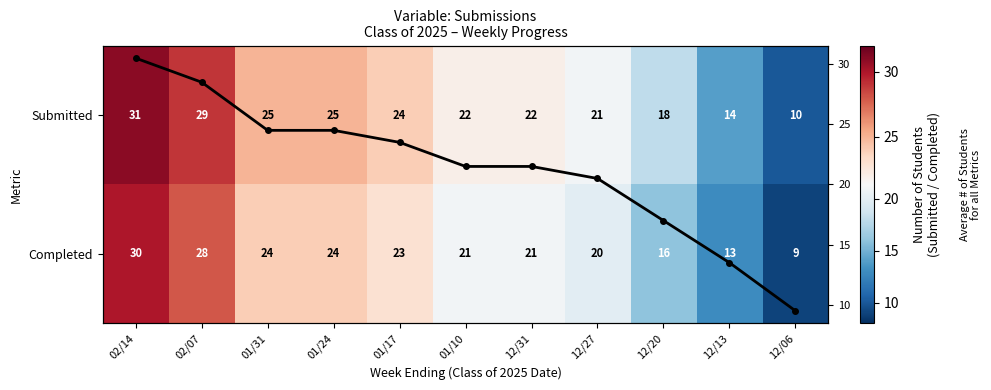

What is the difference between the Average (Submitted+Completed)/2 values at 01/31 and 12/06?

15.0